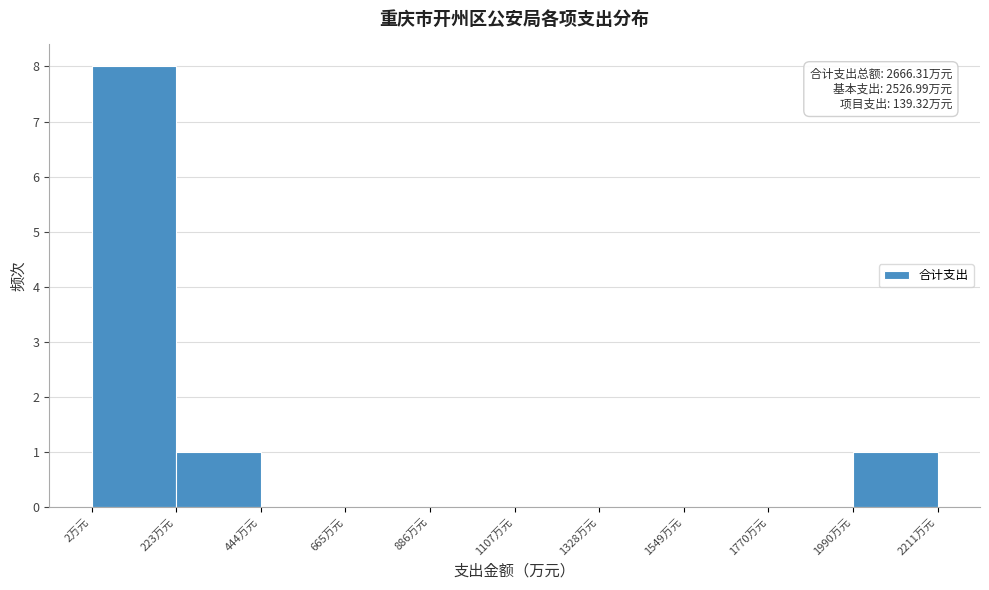

Over which range of the x-axis is the bar tallest?

0 to 200